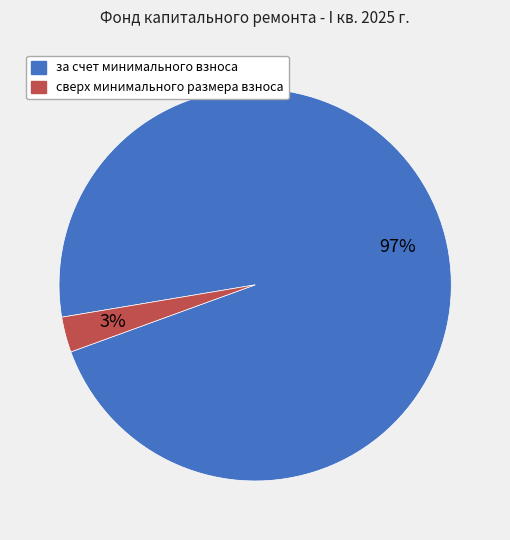

Between сверх минимального размера взноса and за счет минимального взноса, which is larger?

за счет минимального взноса